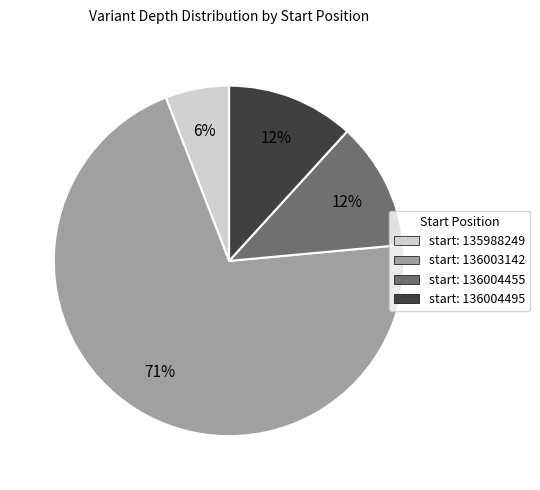

Is it true that start: 136004495 is 12% of the pie?

True